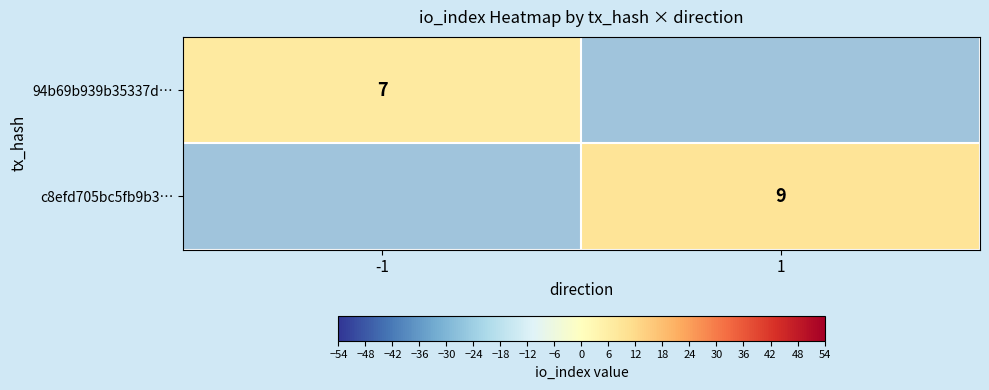

How many distinct data groups are displayed?

2